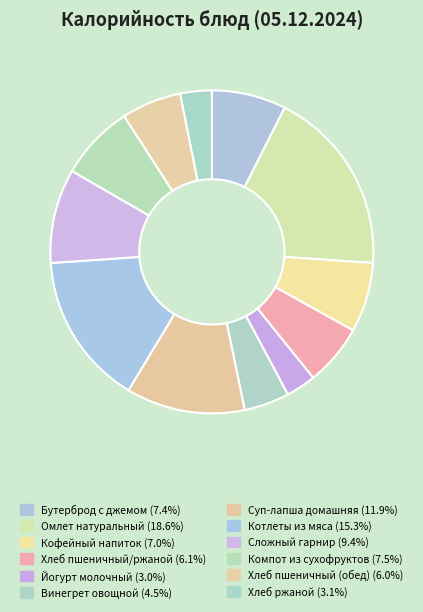

To the nearest percent, what is the difference between the largest and smallest slice percentages?

16%